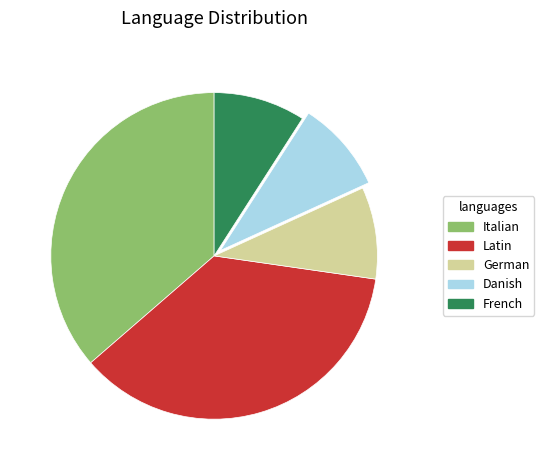

Is there any slice that represents more than half of the pie?

No